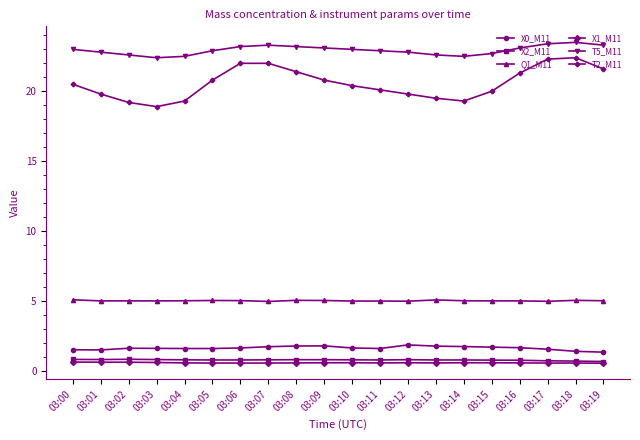

Does the chart display data point markers on the line(s)?

Yes